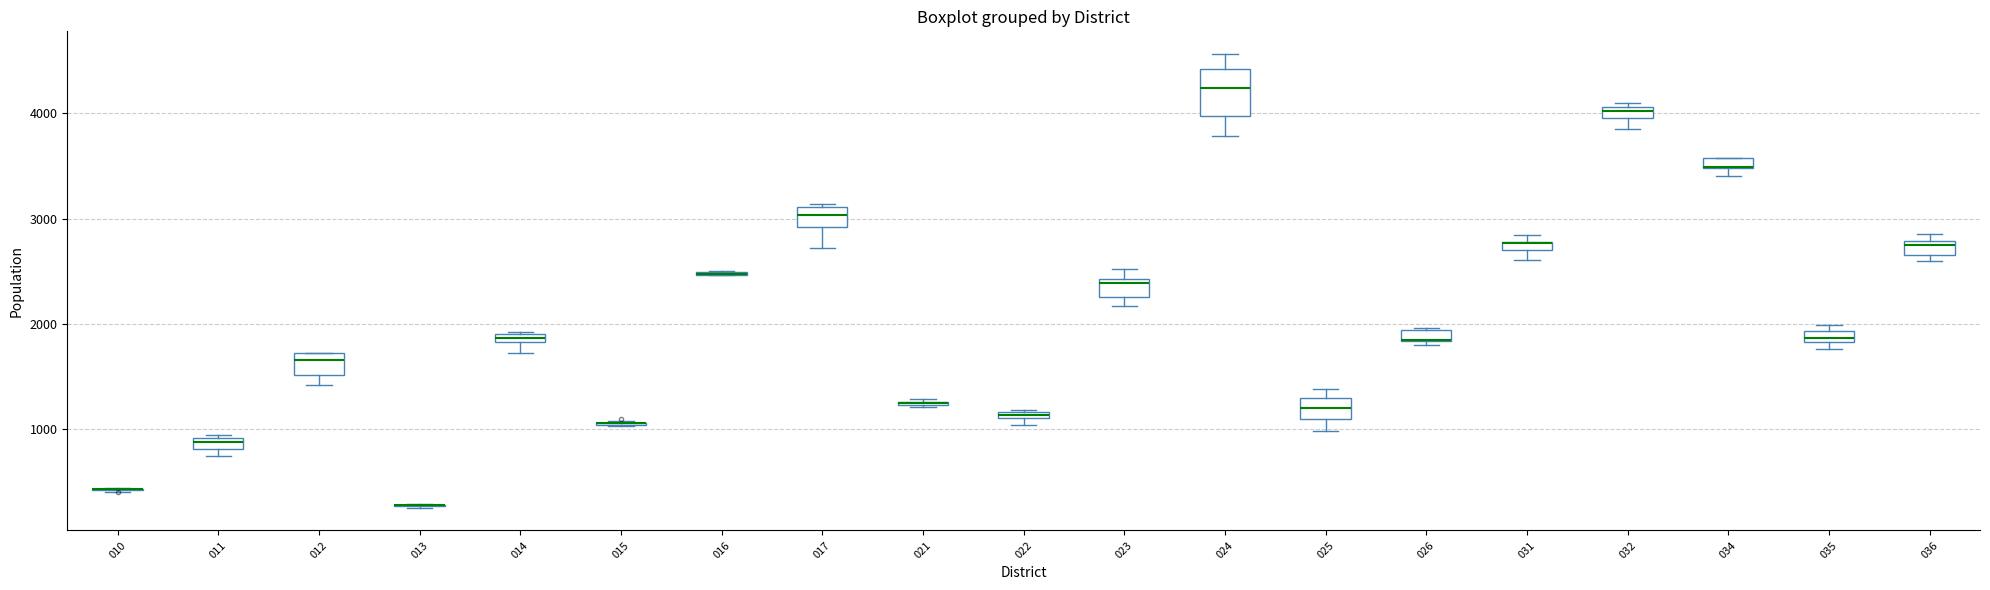

Where is the upper edge of the box at x = 011 on the y-axis? The values are not printed on the chart, so give them approximately, as read against the axis.

900